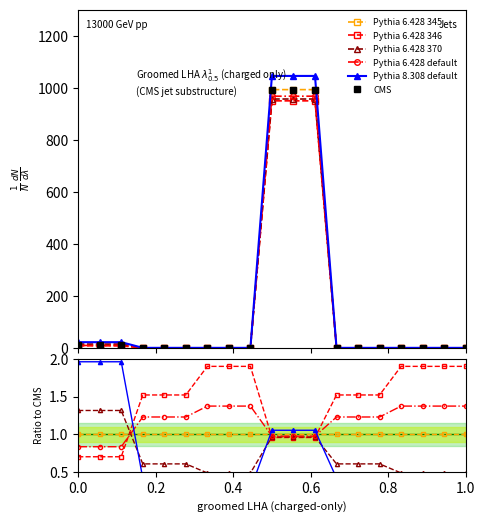

How many categories are shown in the chart?

19